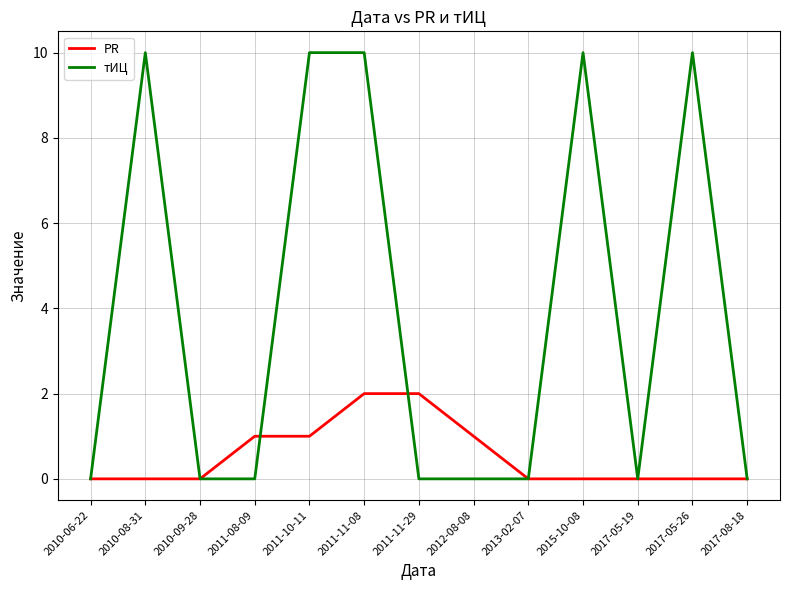

Which series has the largest total across all categories?

тИЦ